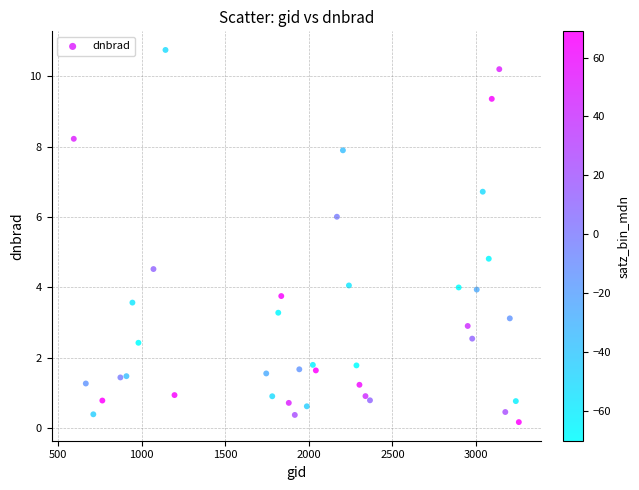

What Y value in the scatter plot is closest to 5?

4.8